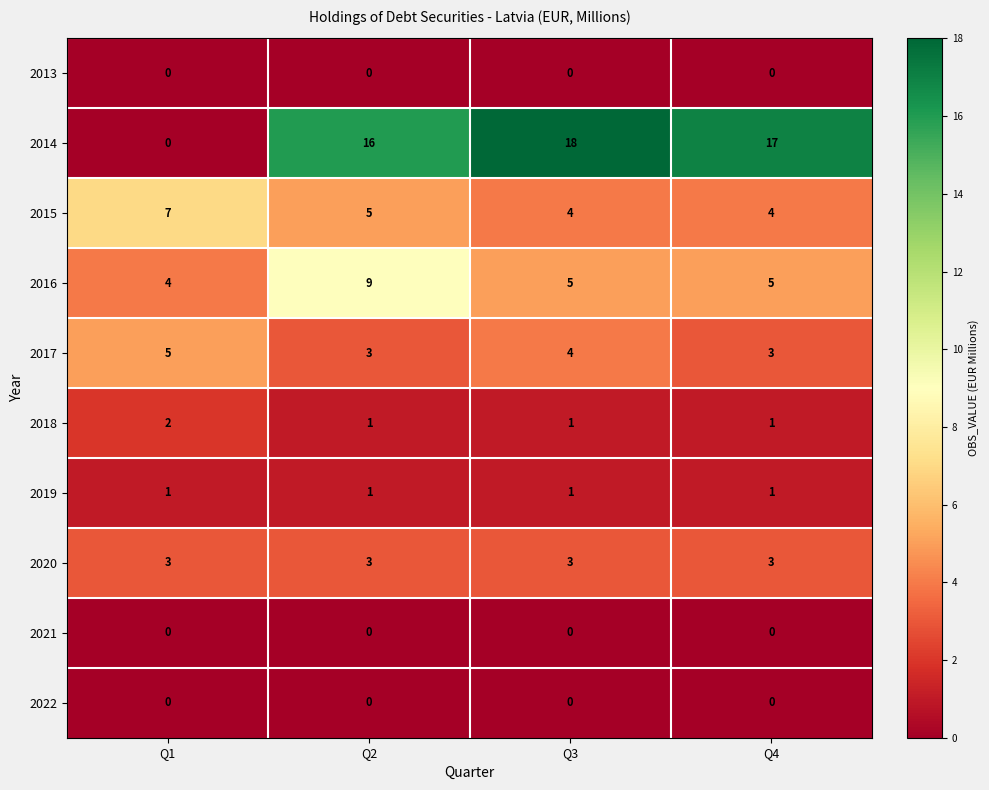

What is the difference between the highest and lowest values at Q1?

7